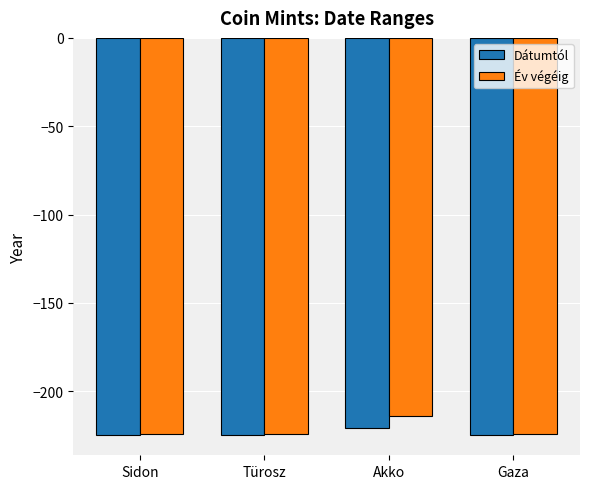

Which series has the largest total across all categories?

Év végéig